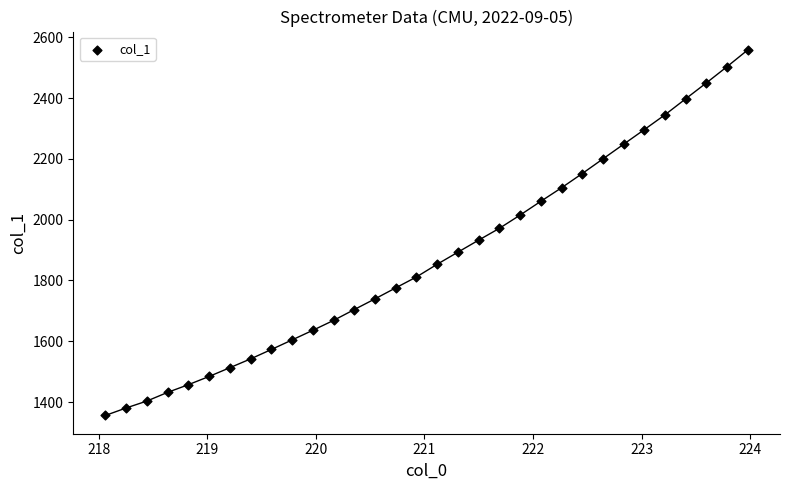

What is the range of X values (max minus min)?

5.9